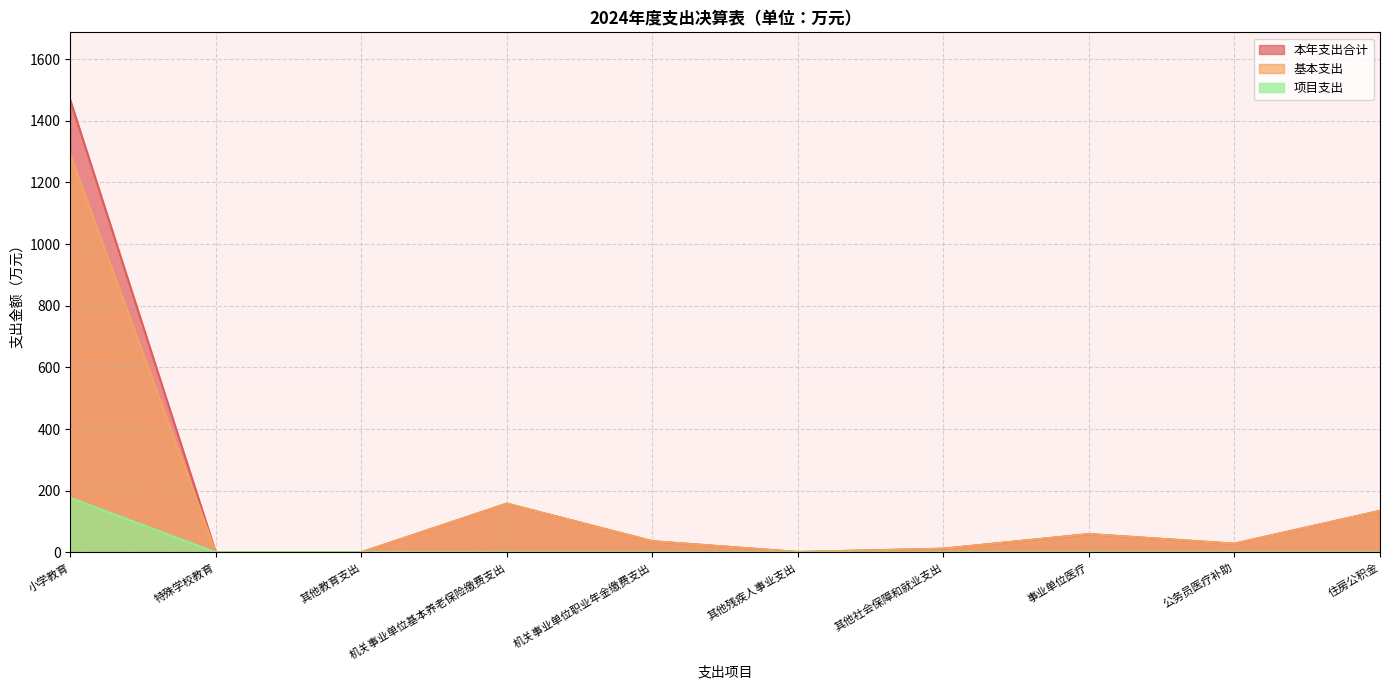

What is the value of the 本年支出合计 point at the 3rd from the left?

0.3